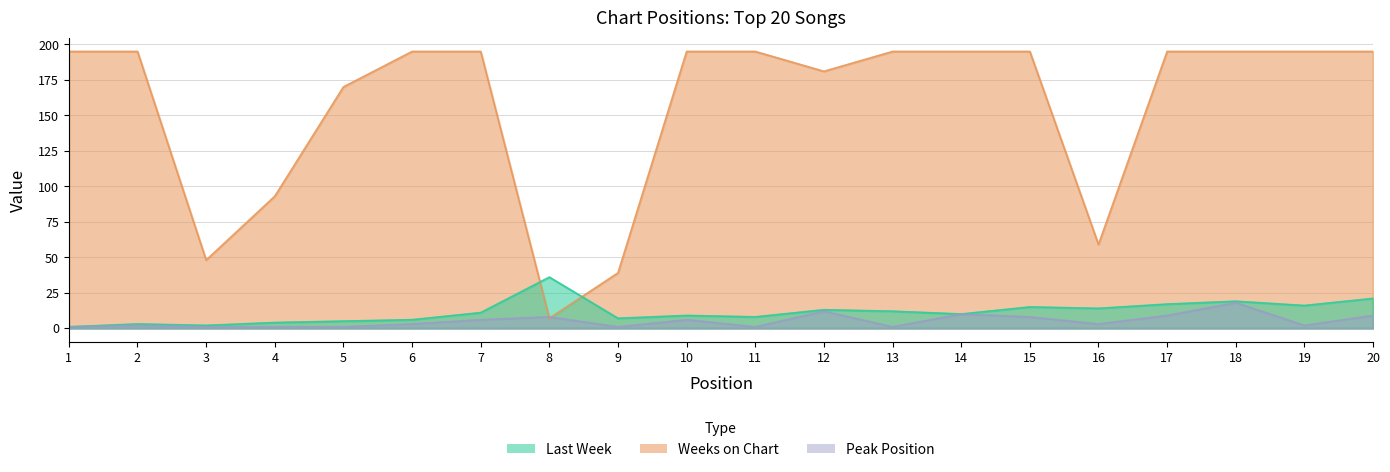

Reading right to left, what are all the values shown in this chart?

Last Week: 20=21	19=16	18=19	17=17	16=14	15=15	14=10	13=12	12=13	11=8	10=9	9=7	8=36	7=11	6=6	5=5	4=4	3=2	2=3	1=1
Weeks on Chart: 20=195	19=195	18=195	17=195	16=59	15=195	14=195	13=195	12=181	11=195	10=195	9=39	8=7	7=195	6=195	5=170	4=93	3=48	2=195	1=195
Peak Position: 20=9	19=2	18=18	17=9	16=3	15=8	14=10	13=1	12=12	11=1	10=6	9=1	8=8	7=6	6=3	5=1	4=1	3=1	2=2	1=1